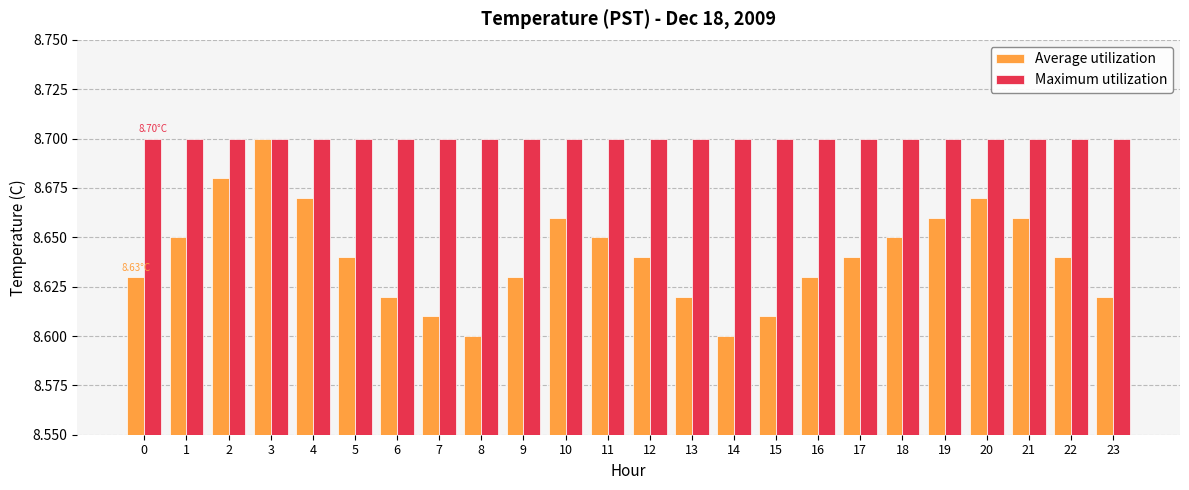

Which series has the largest total across all categories?

Maximum utilization